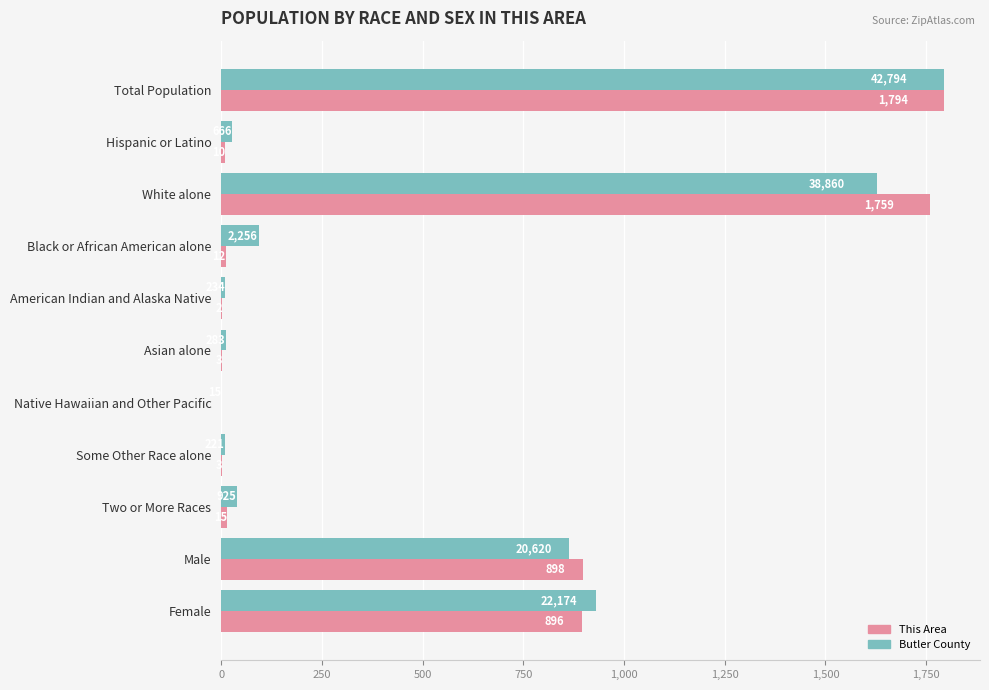

Is the value of Butler County at Some Other Race alone greater than the value of This Area at Male?

No